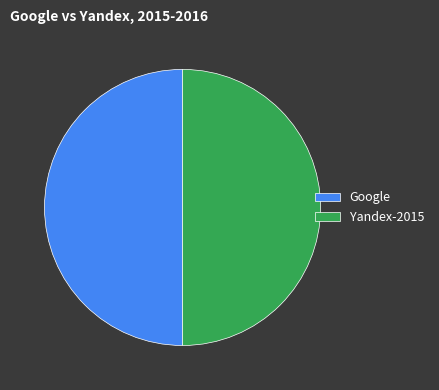

Approximately how many times larger is the value at Google compared to Yandex-2015?

1.0